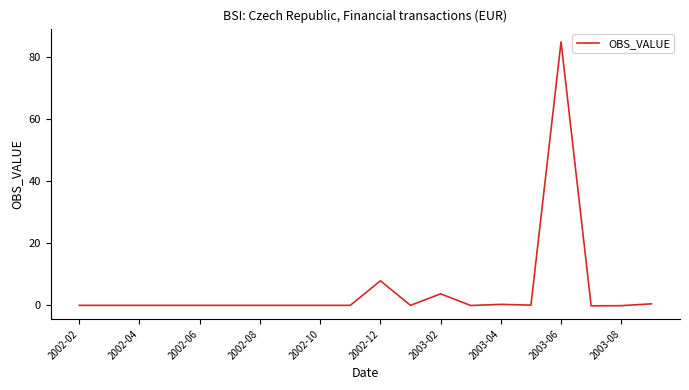

What is the greatest value displayed?

85.0